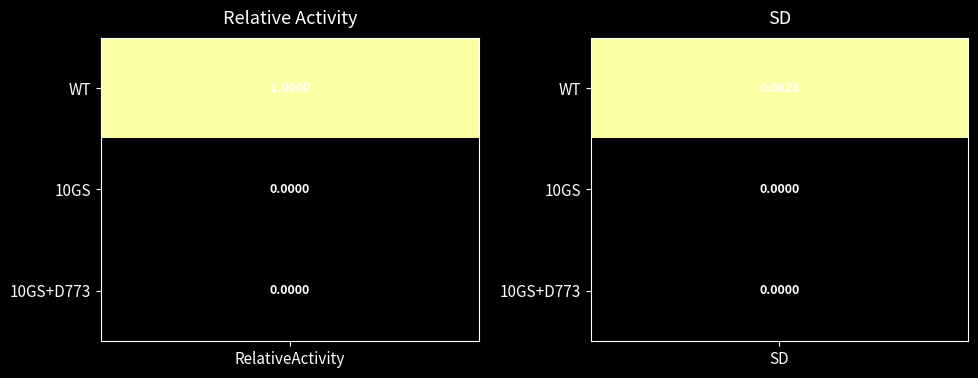

What is the sum of the WT values at 0 and 1?

1.1